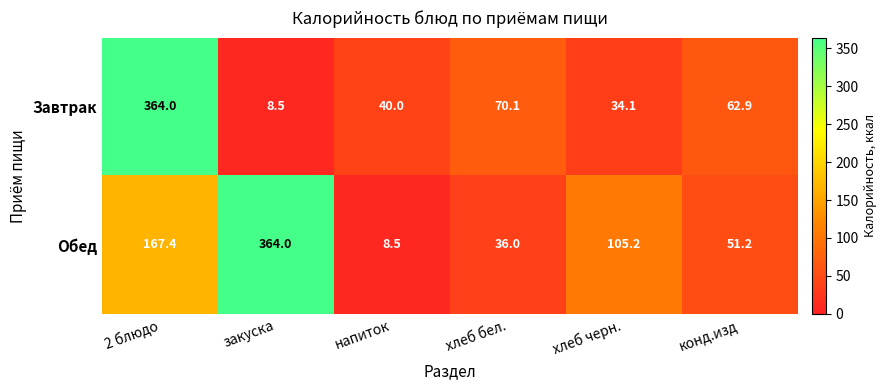

How many values in the Завтрак series exceed 62?

3